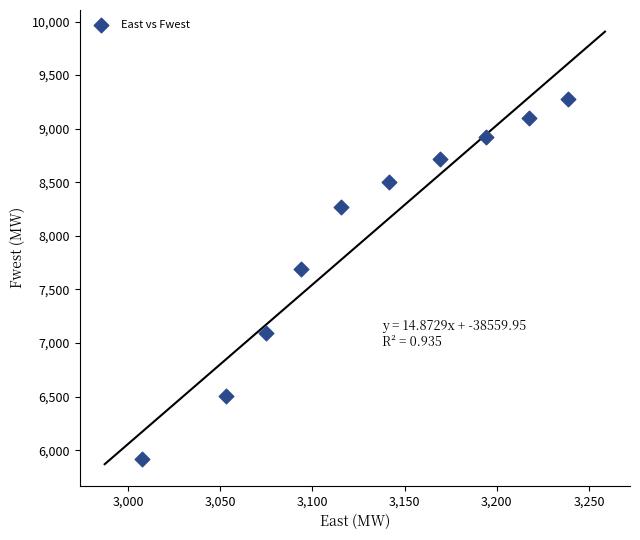

What is the range of Y values (max minus min)?

3358.5